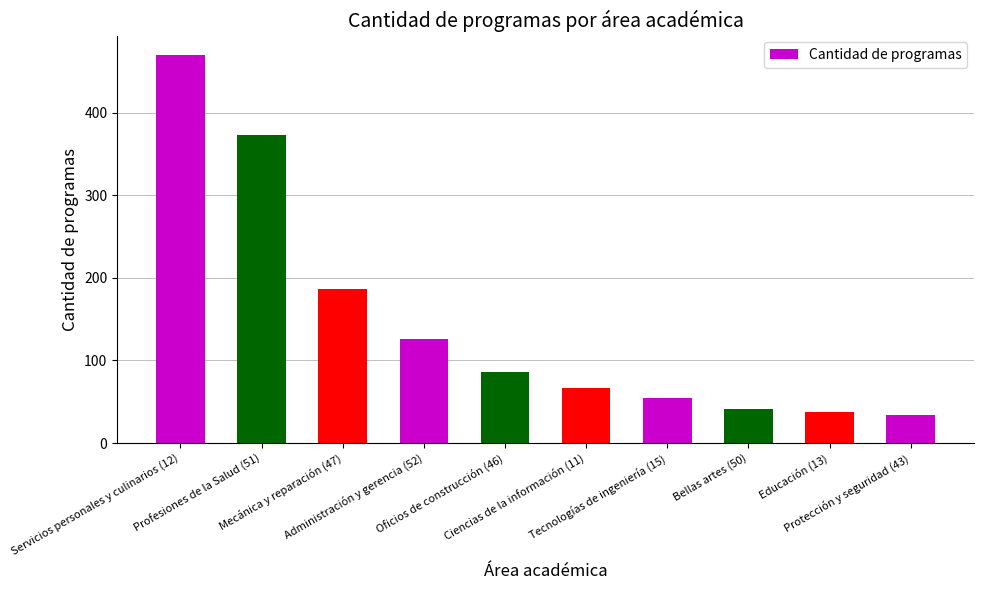

What is the label of the 2nd bar from the left?

Profesiones de la Salud (51)